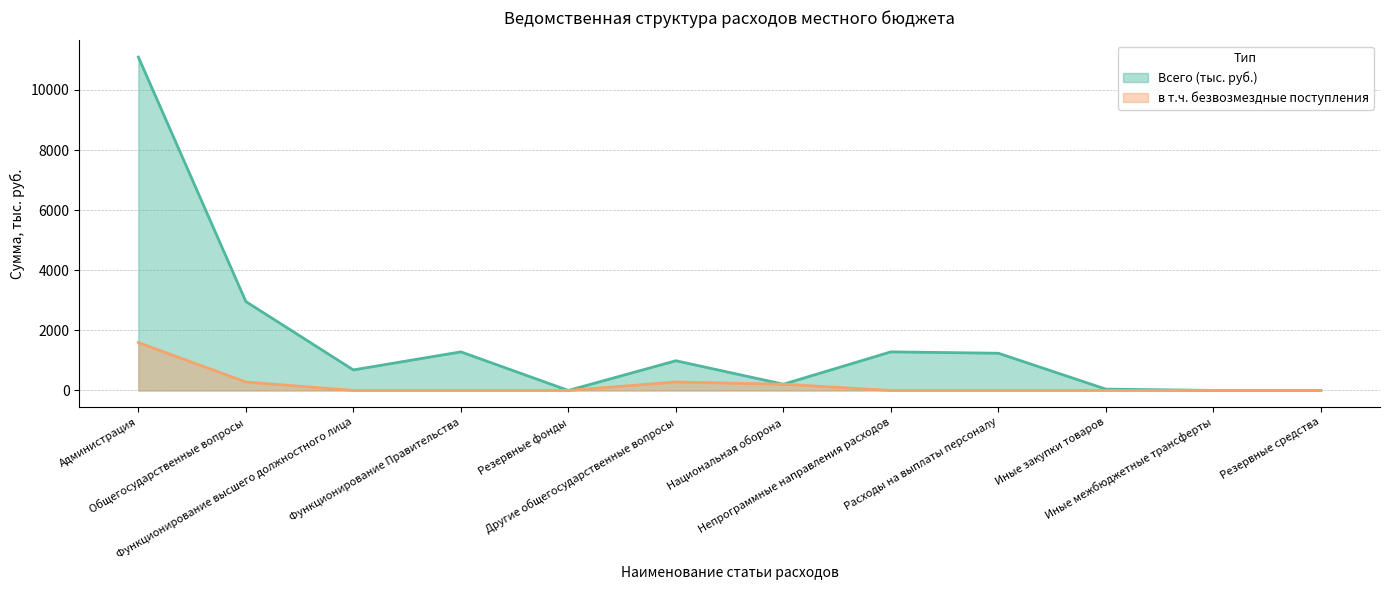

Does the chart have visible grid lines?

Yes